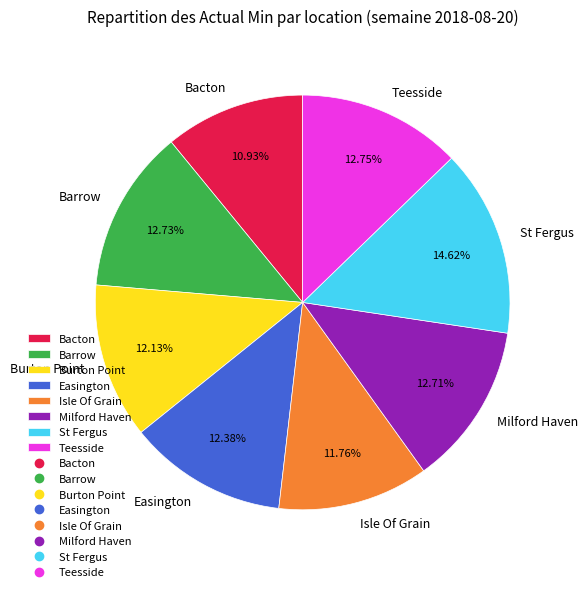

Is there a majority slice in this chart?

No